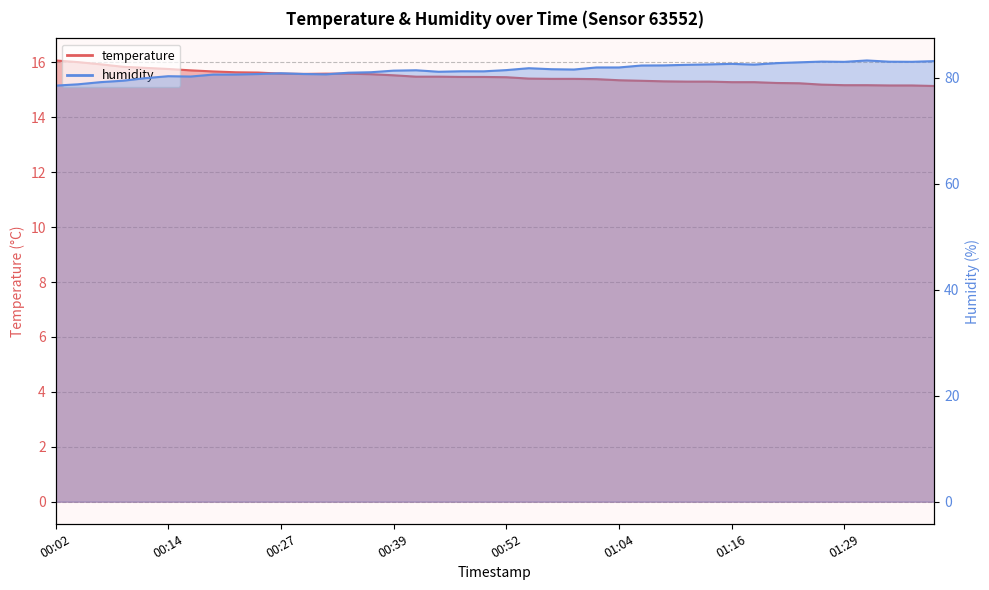

What is the value of the humidity point at the 38th from the left?

83.1